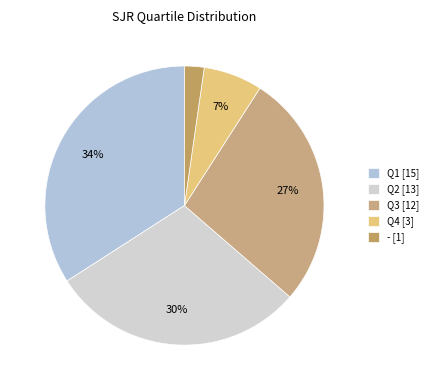

Approximately how many times larger is the value at Q1 compared to Q3?

1.2